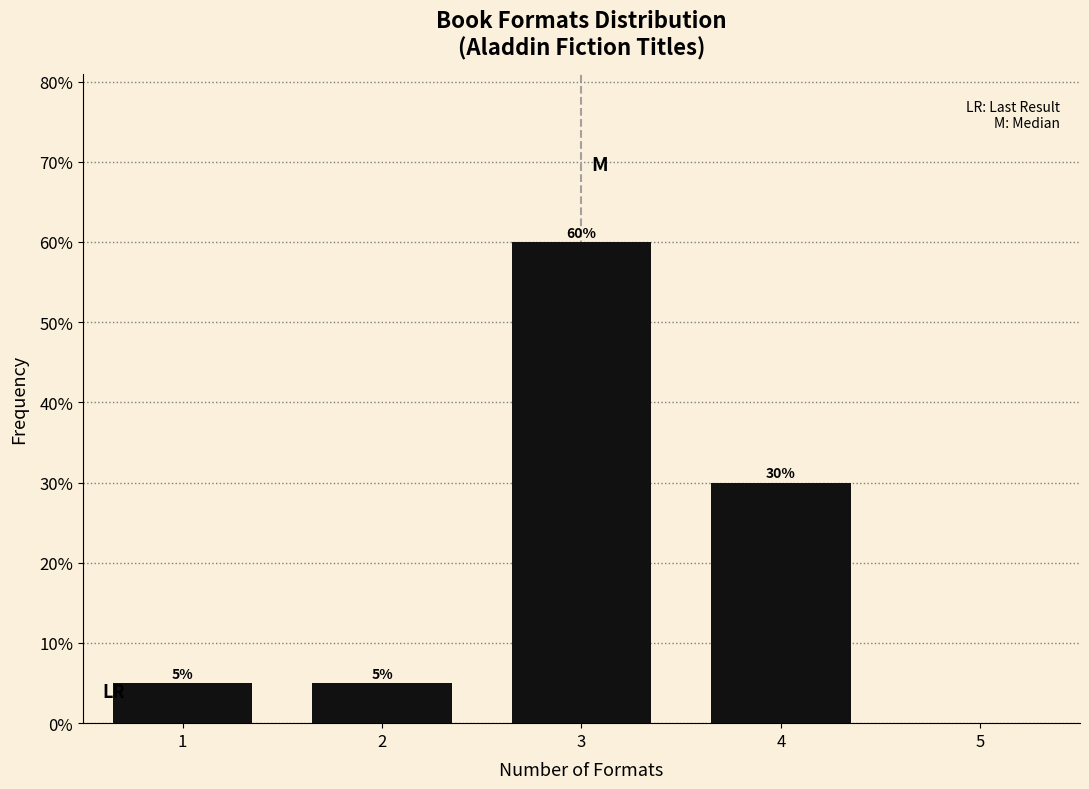

Reading left to right, transcribe all the data shown in this chart.

5	5	60	30